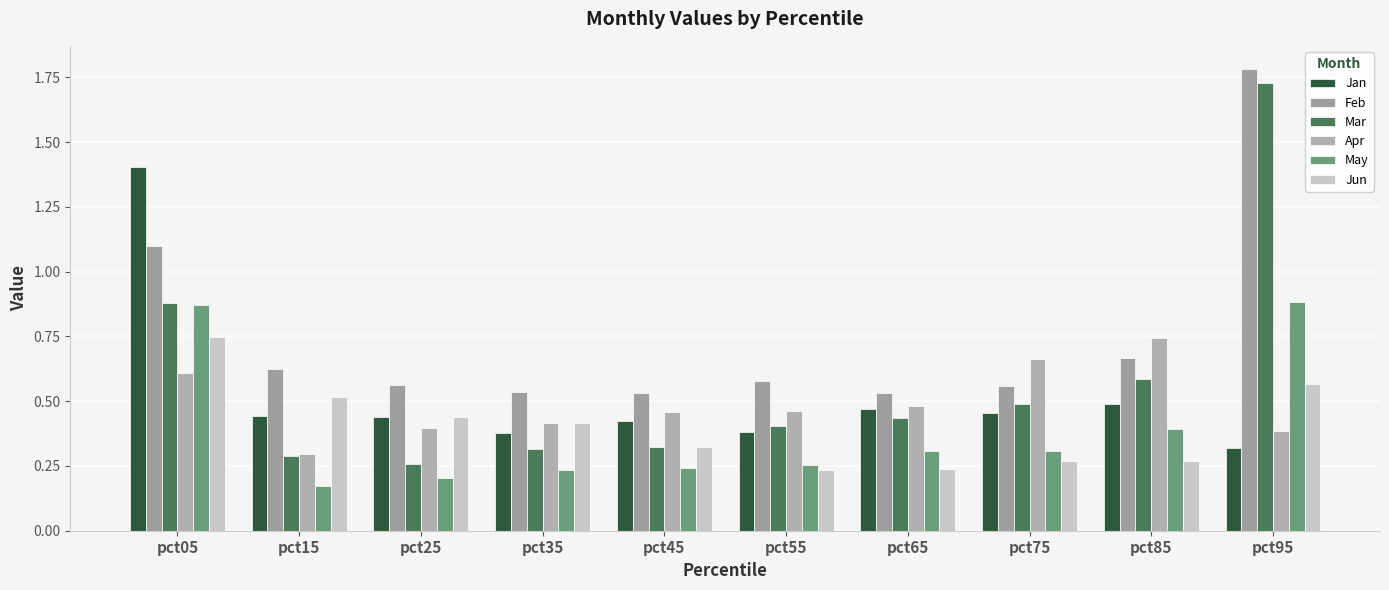

Are the bars horizontal?

No